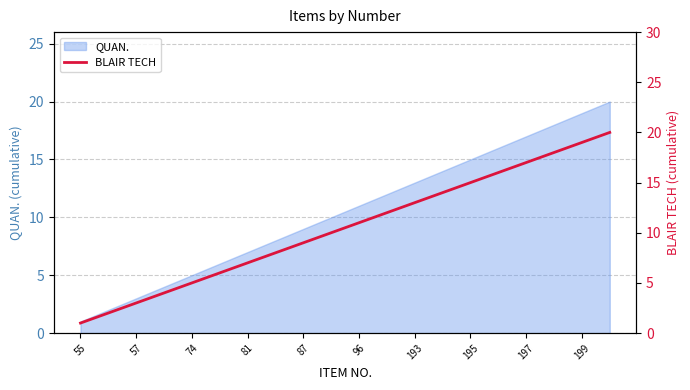

Does the chart display data point markers on the line(s)?

No